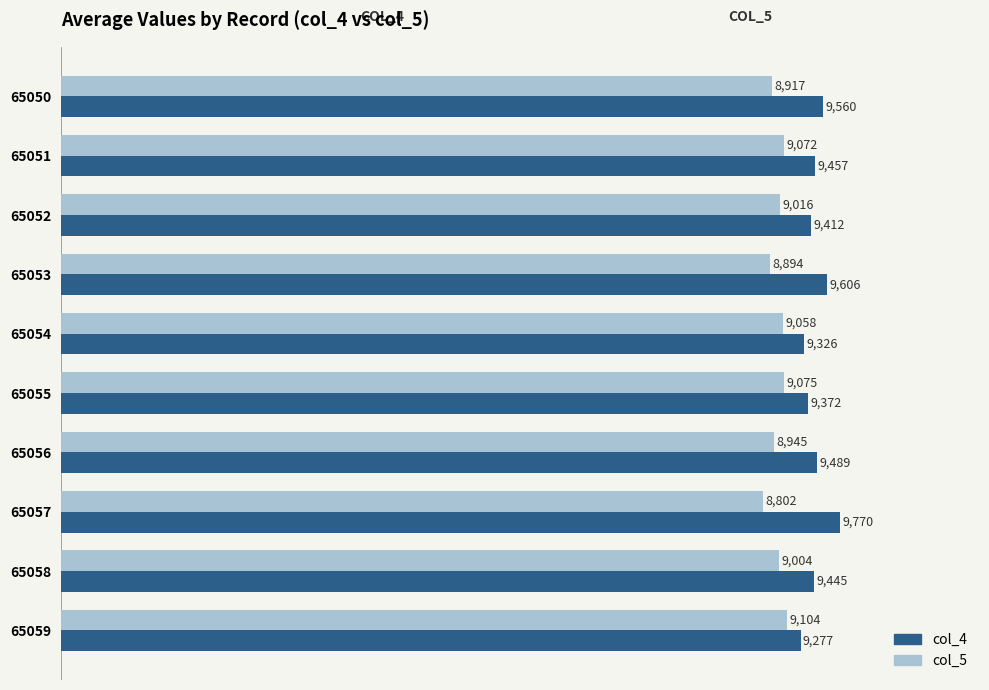

What is the average value of the col_4 series?

9471